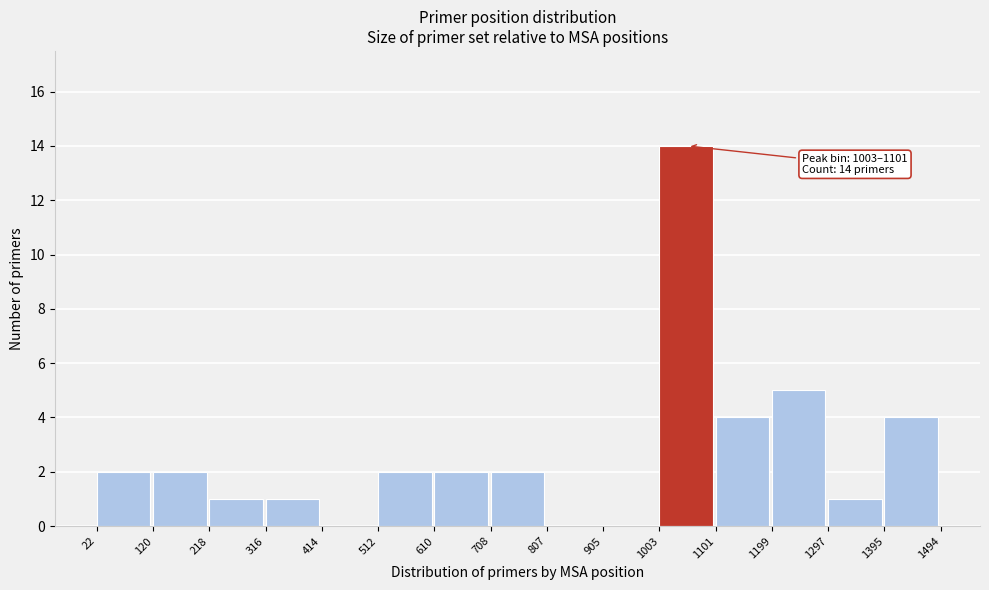

Which range on the x-axis has the tallest bar?

1003 to 1101